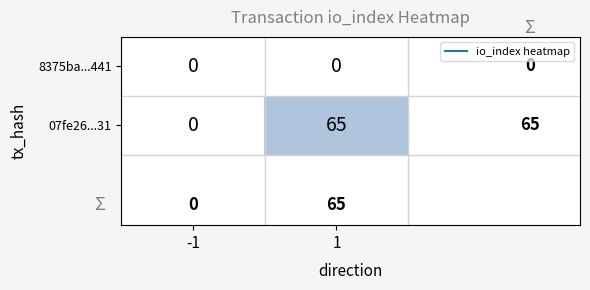

Rank the series at 1 from lowest to highest value.

8375ba...441, 07fe26...31